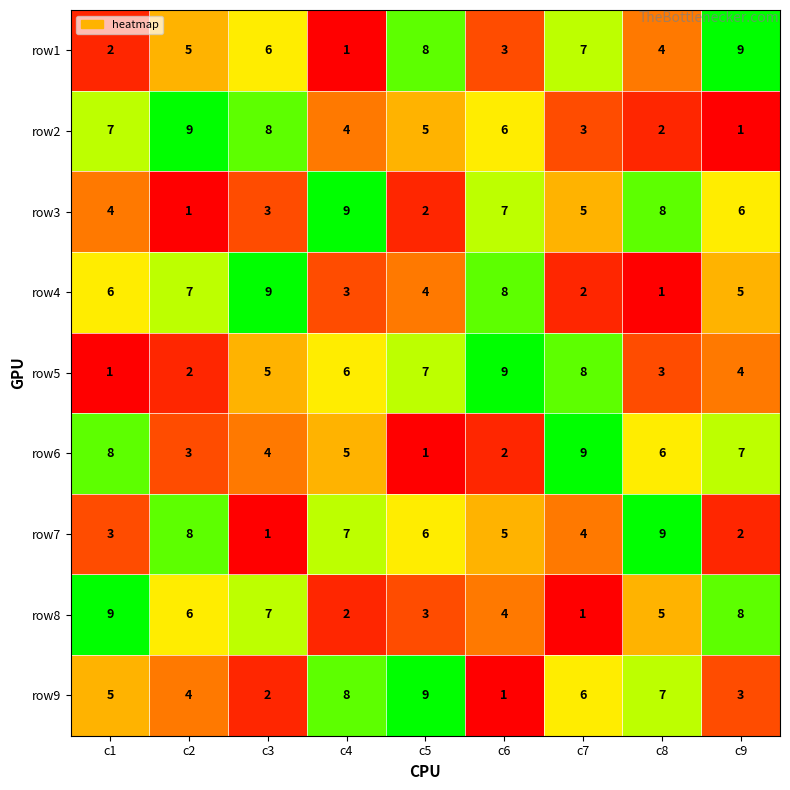

Where is row3 nearest to the value 5?

c7